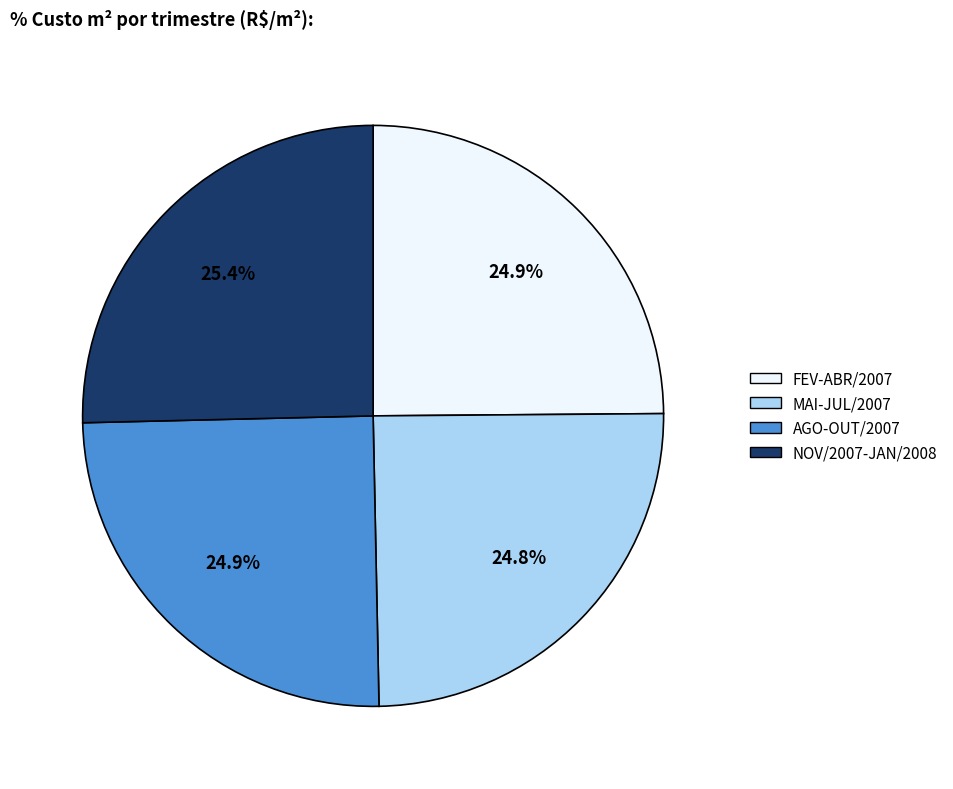

How many slices are in this pie chart?

4